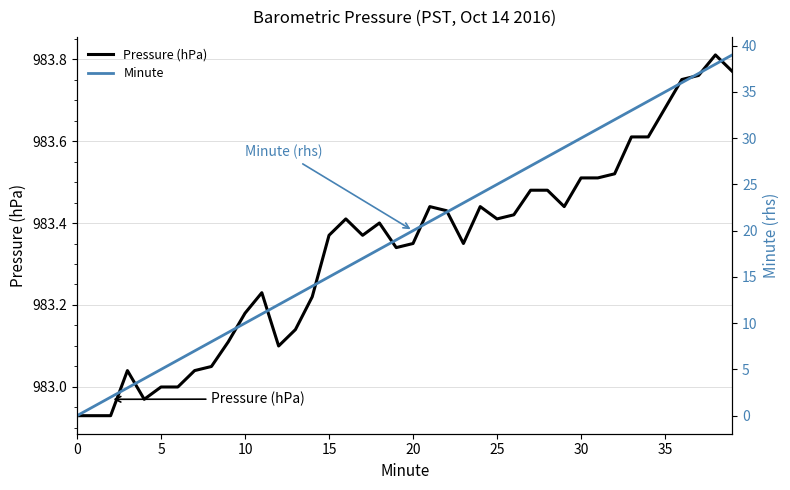

Is it true that Minute equals 21.0 at 21?

True